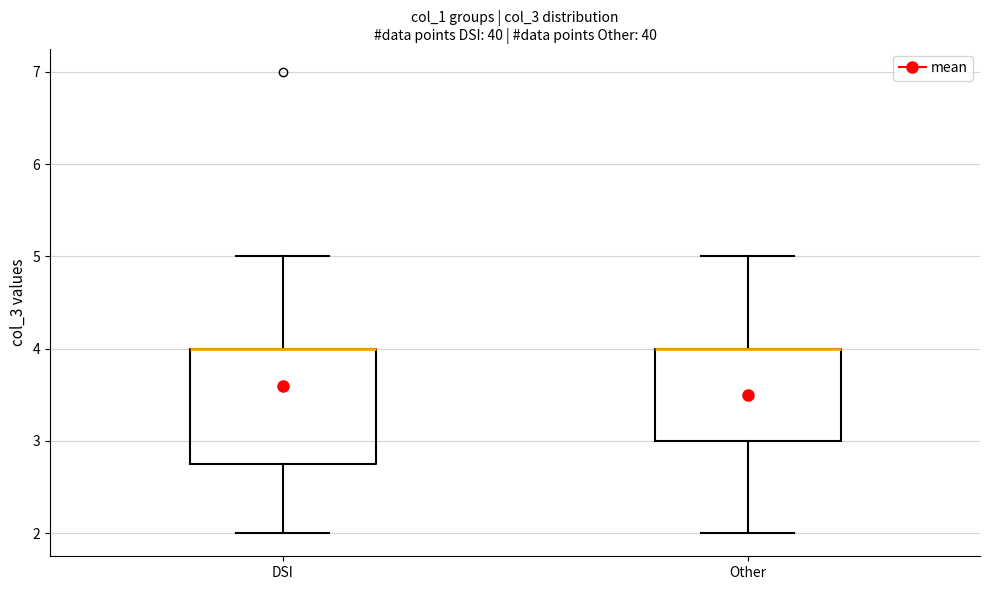

Where does the lower whisker of the box for Other end on the y-axis? The values are not printed on the chart, so give them approximately, as read against the axis.

2.0